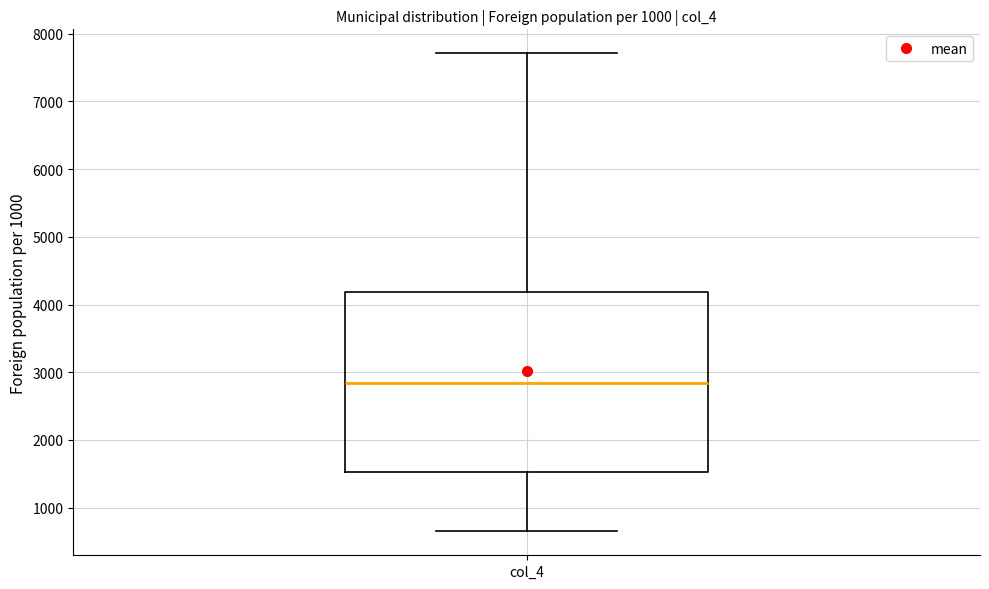

Where is the upper edge of the box for col_4 on the y-axis? The values are not printed on the chart, so give them approximately, as read against the axis.

4200